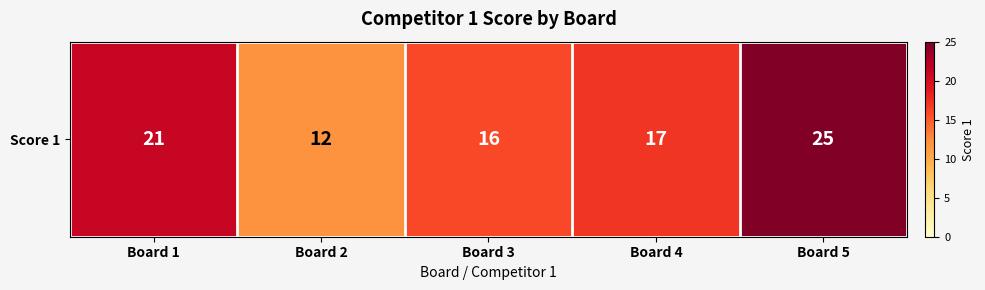

Rank the categories by value from highest to lowest.

Board 5, Board 1, Board 4, Board 3, Board 2